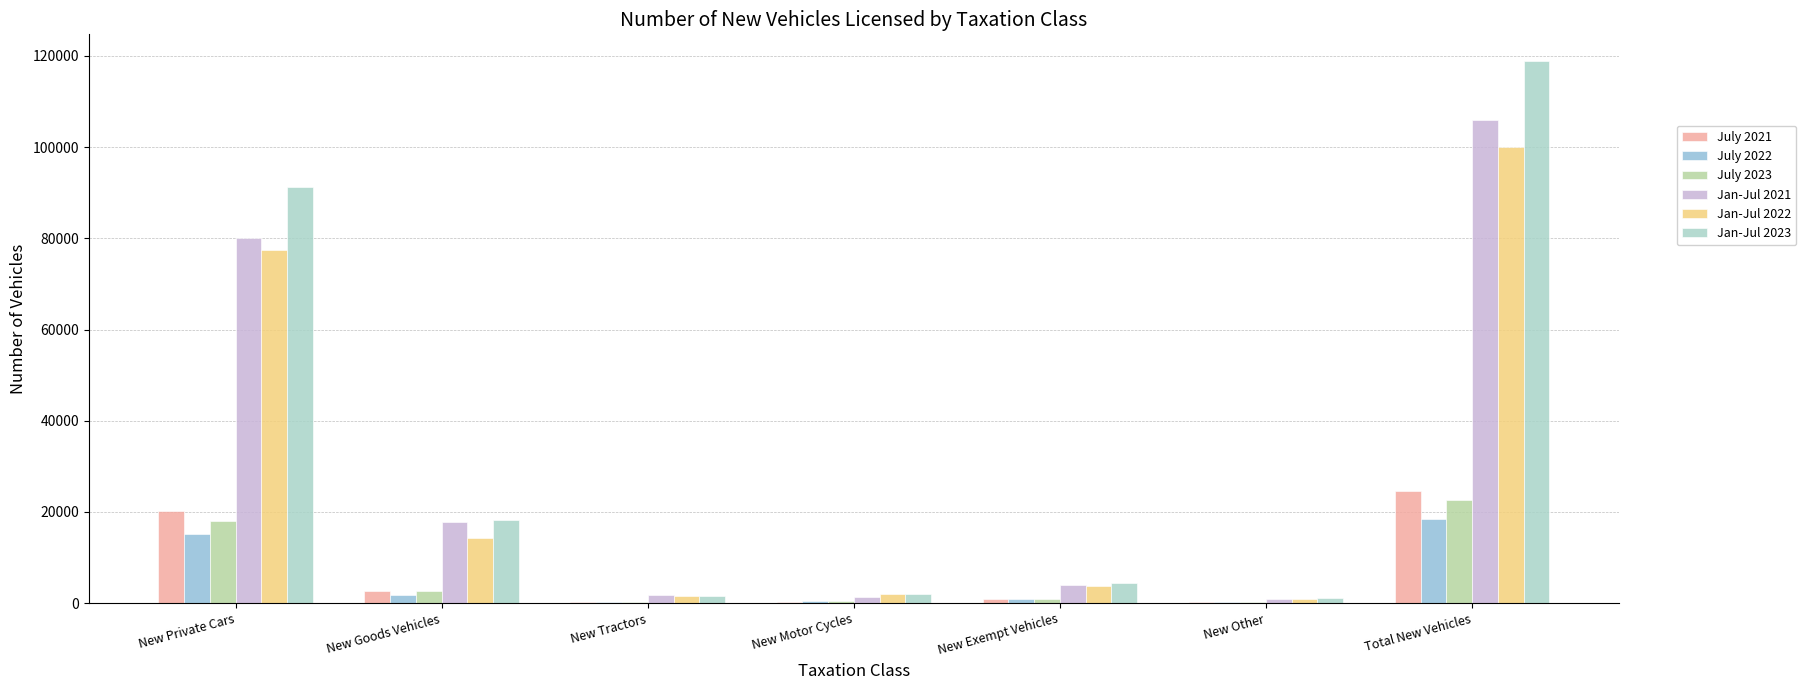

What is the label of the 1st bar from the left?

New Private Cars